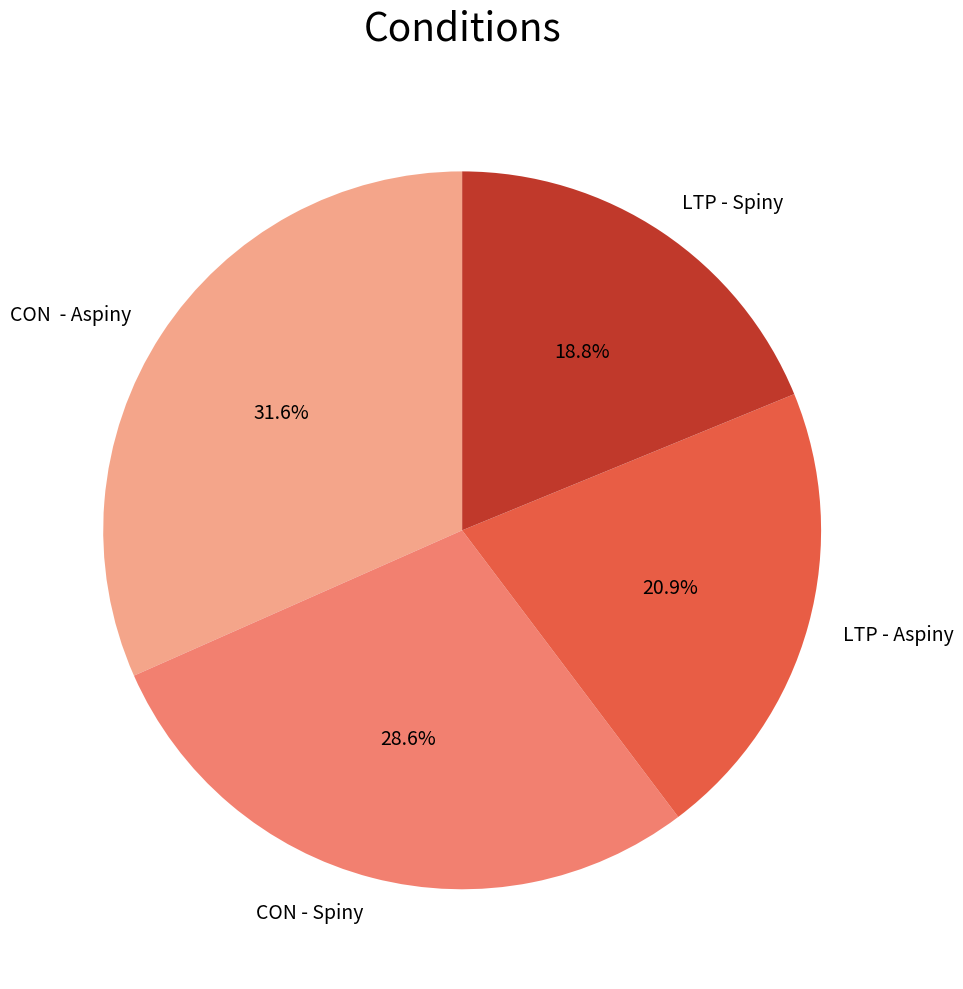

To the nearest percent, what is the average slice percentage?

25%